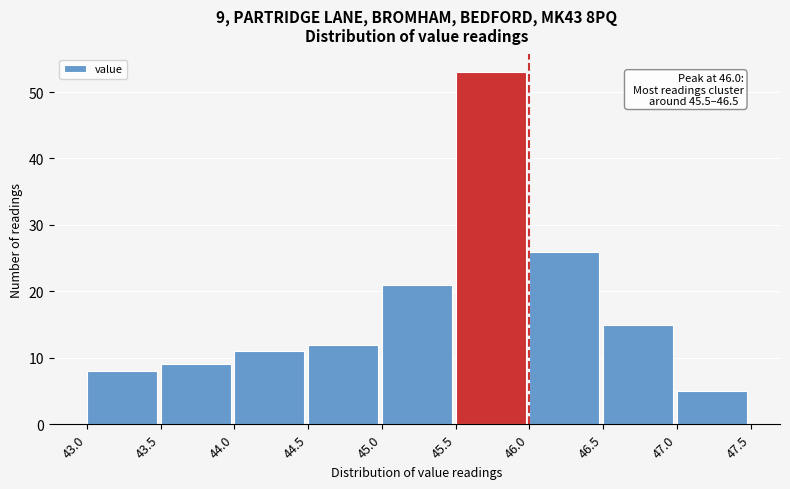

Over which range of the x-axis is the bar tallest?

45.5 to 46.0